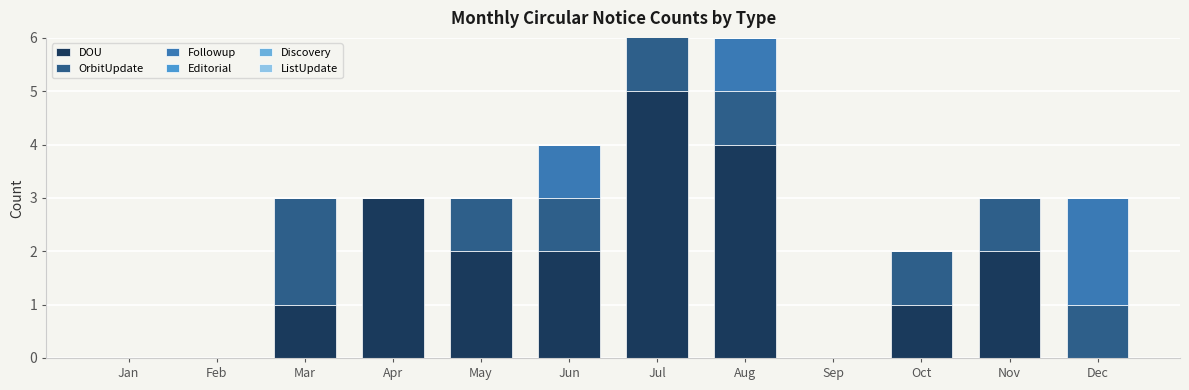

What is the difference between the maximum and minimum values in the OrbitUpdate series?

3